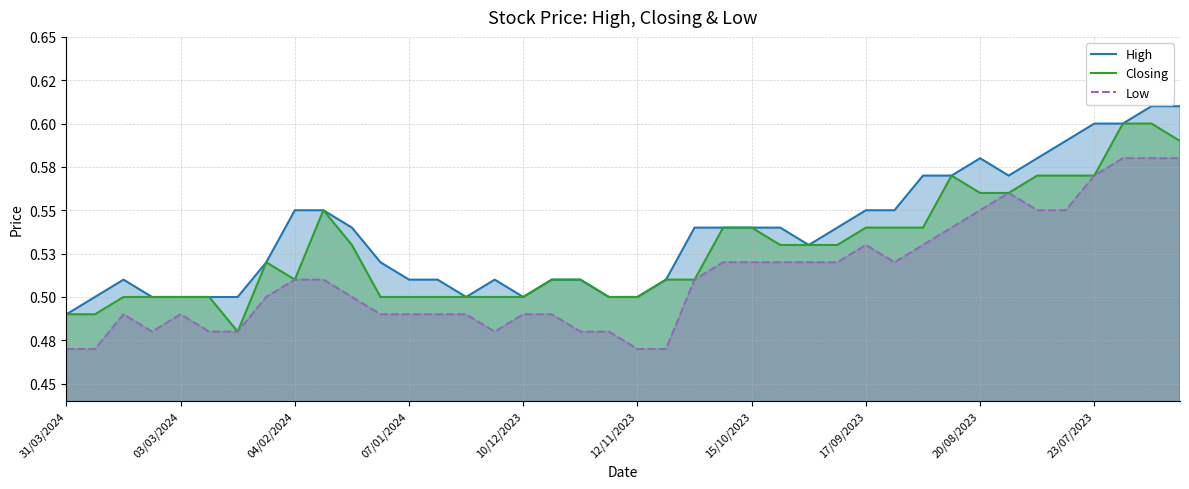

At how many categories does at least one series exceed 0?

40